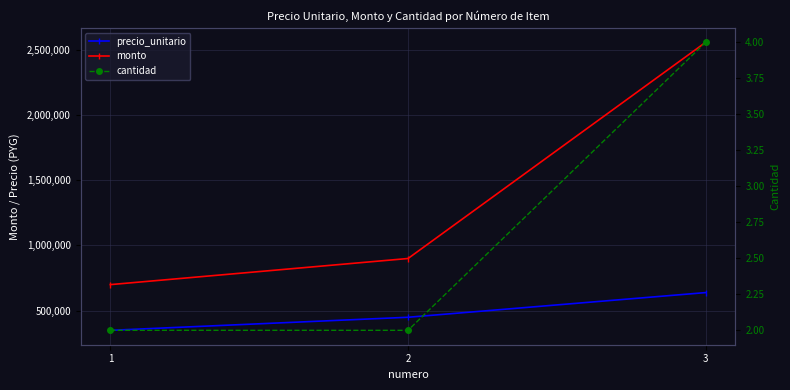

Reading right to left, list all the values displayed in this chart.

precio_unitario: 639000	450000	350000
monto: 2556000	900000	700000
cantidad: 4	2	2